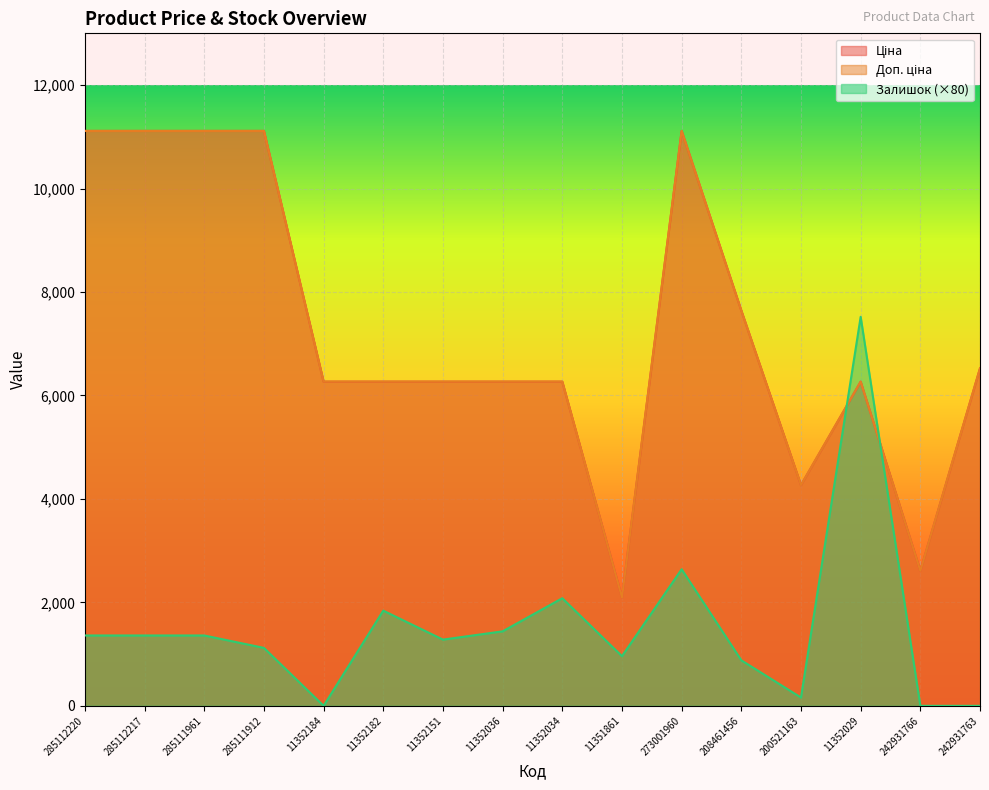

What is the average value of the Доп. ціна series?

7269.1